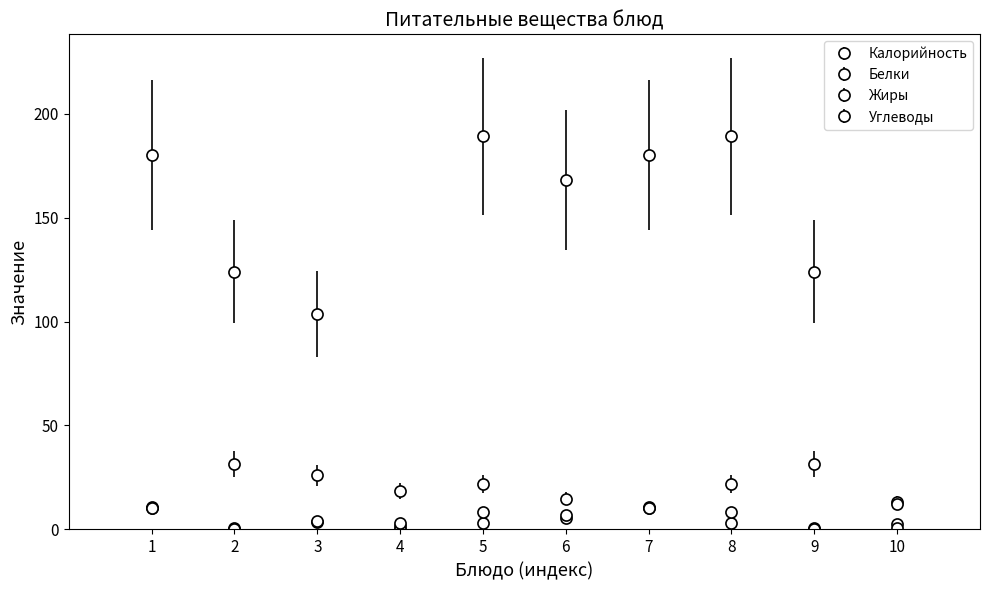

Is the value of Углеводы at 8 greater than the value of Белки at 1?

Yes